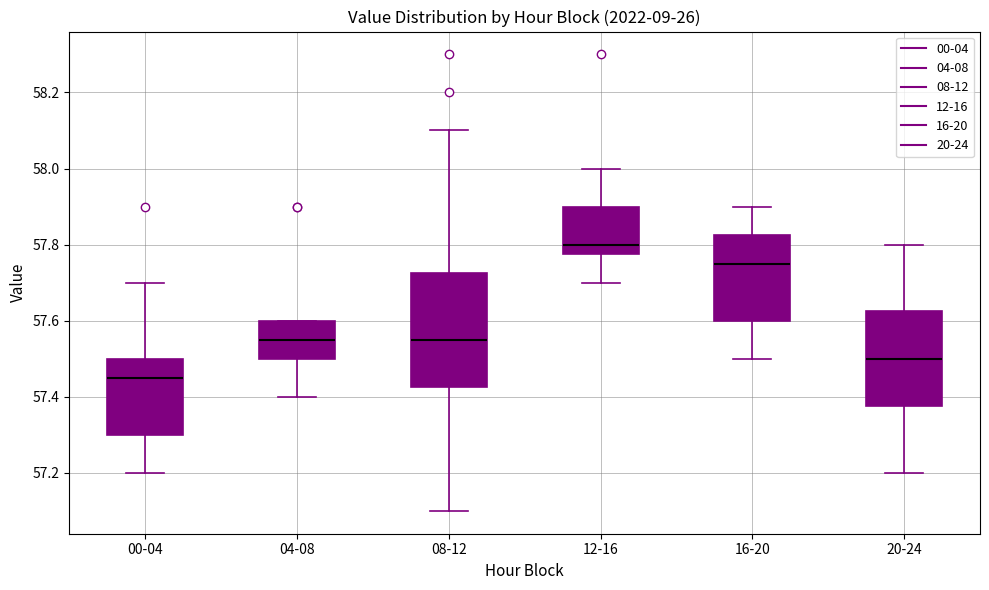

Comparing the boxes themselves (not the whiskers), which one is the tallest?

08-12